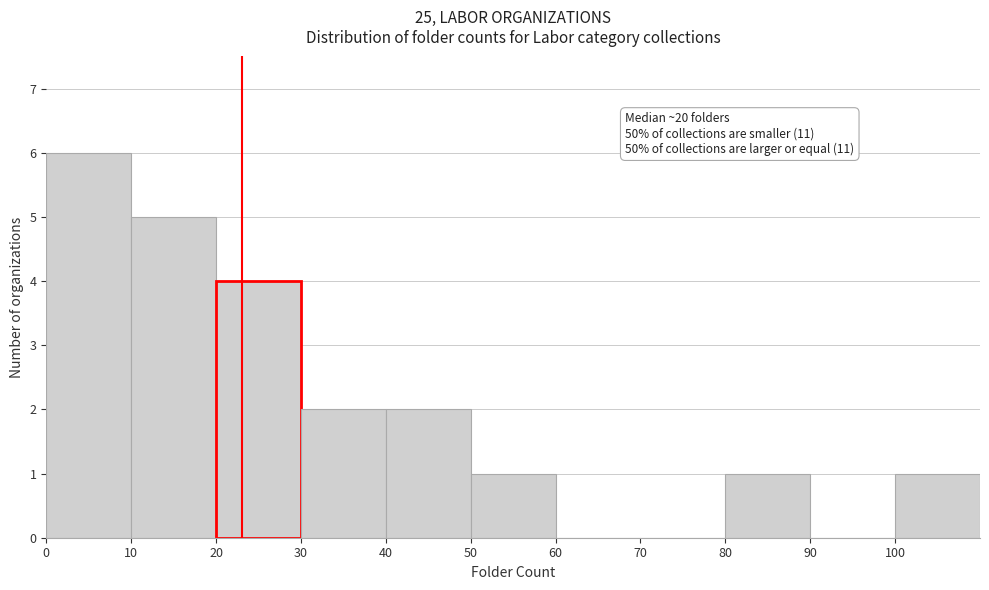

Over which range of the x-axis is the bar tallest?

0 to 10